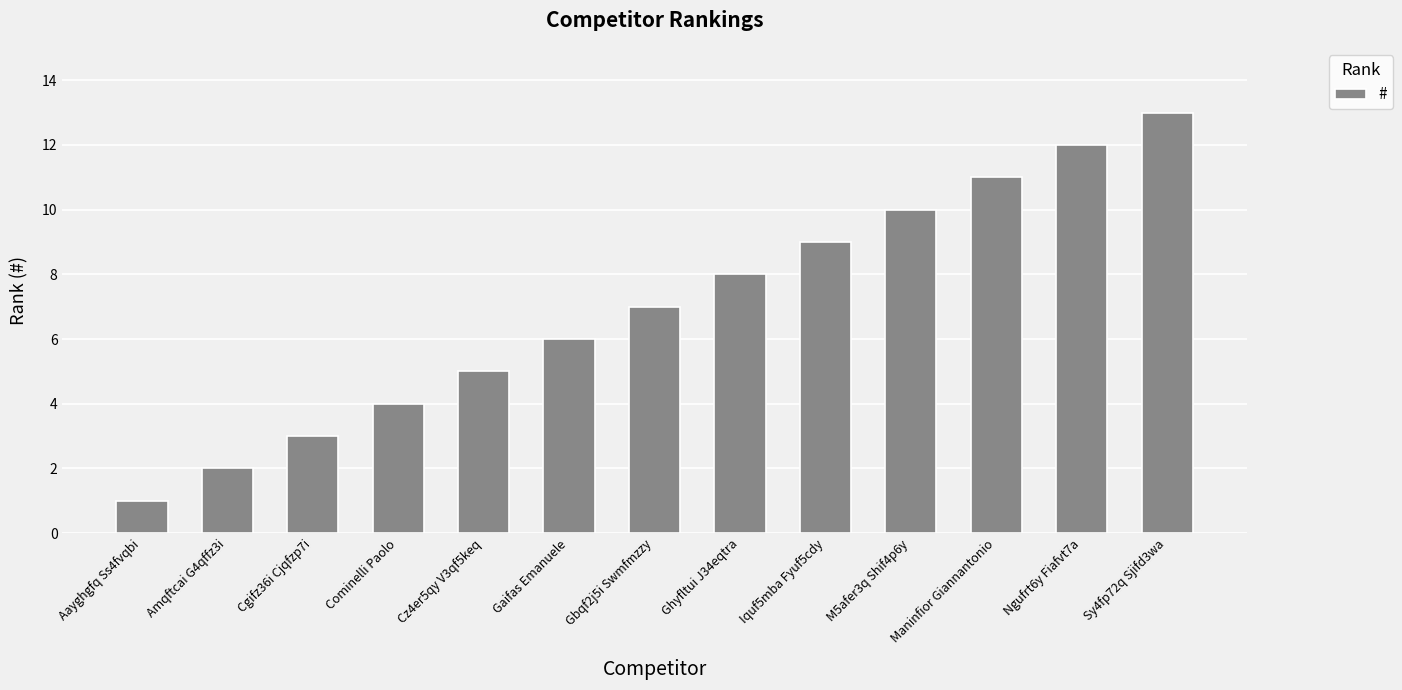

Rank the categories by value from highest to lowest.

Sy4fp72q Sjifd3wa, Ngufrt6y Fiafvt7a, Maninfior Giannantonio, M5afer3q Shif4p6y, Iquf5mba Fyuf5cdy, Ghyfltui J34eqtra, Gbqf2j5i Swmfmzzy, Gaifas Emanuele, Cz4er5qy V3qf5keq, Cominelli Paolo, Cgifz36i Cjqfzp7i, Amqftcai G4qffz3i, Aayghgfq Ss4fvqbi